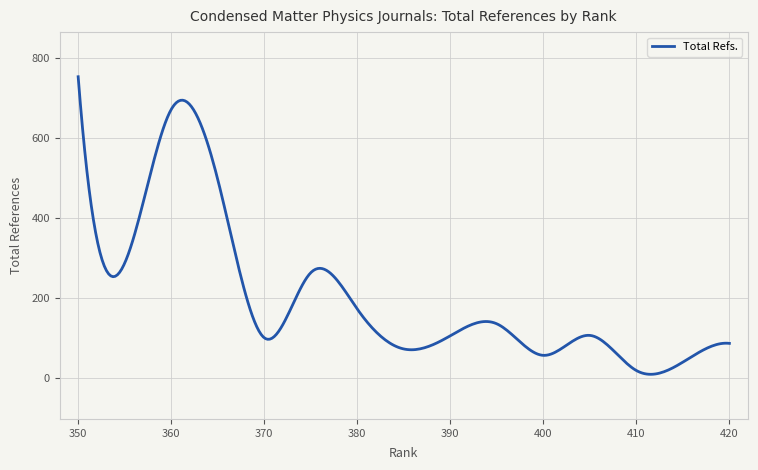

What is the greatest value displayed?

754.0